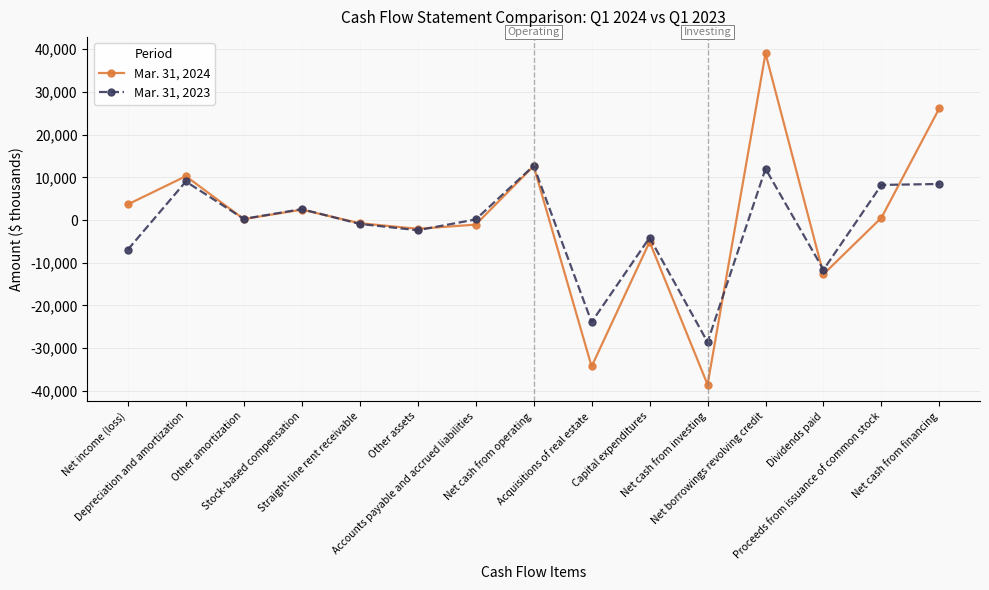

Rank the series by their maximum value, from lowest to highest.

Mar. 31, 2023, Mar. 31, 2024